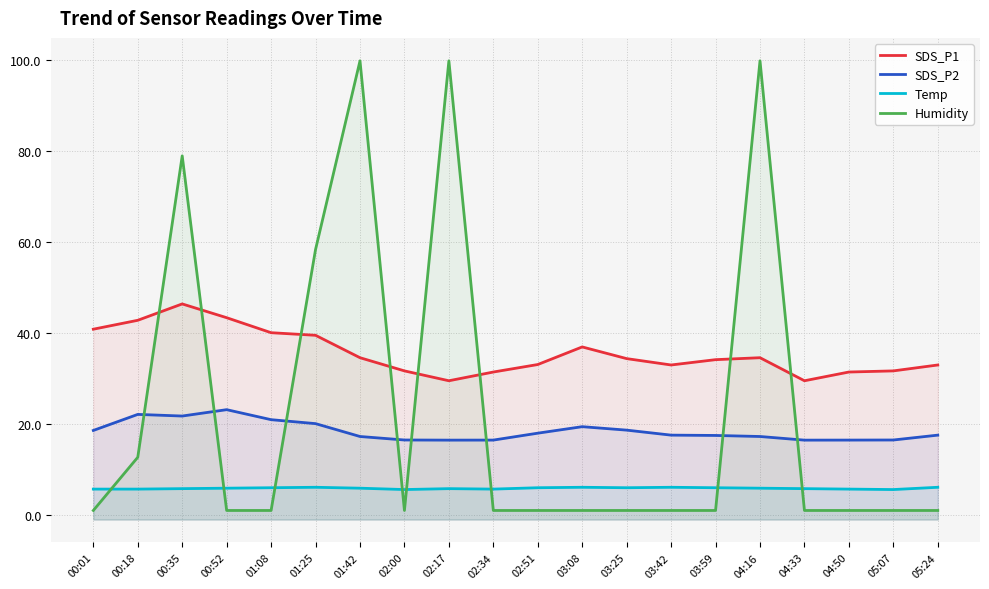

Which series has the largest range (max minus min)?

Humidity